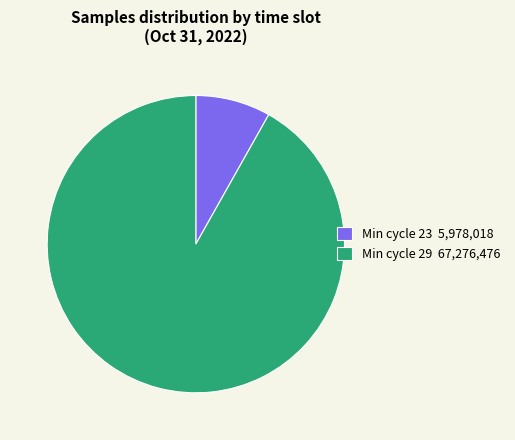

Count the number of slices in the pie.

2